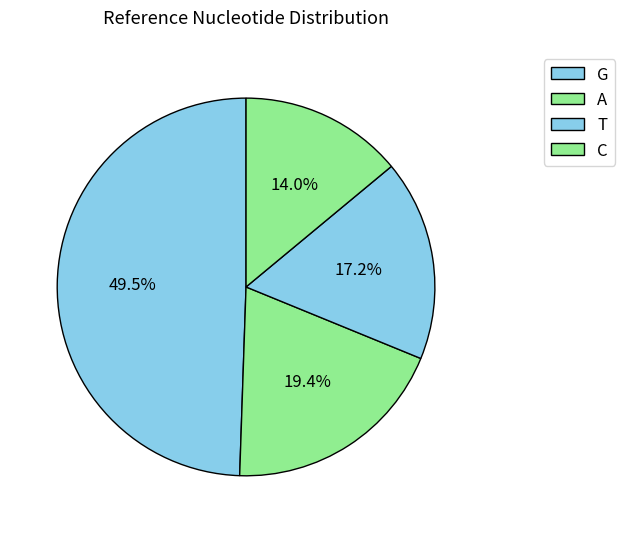

Does any single category account for the majority?

No